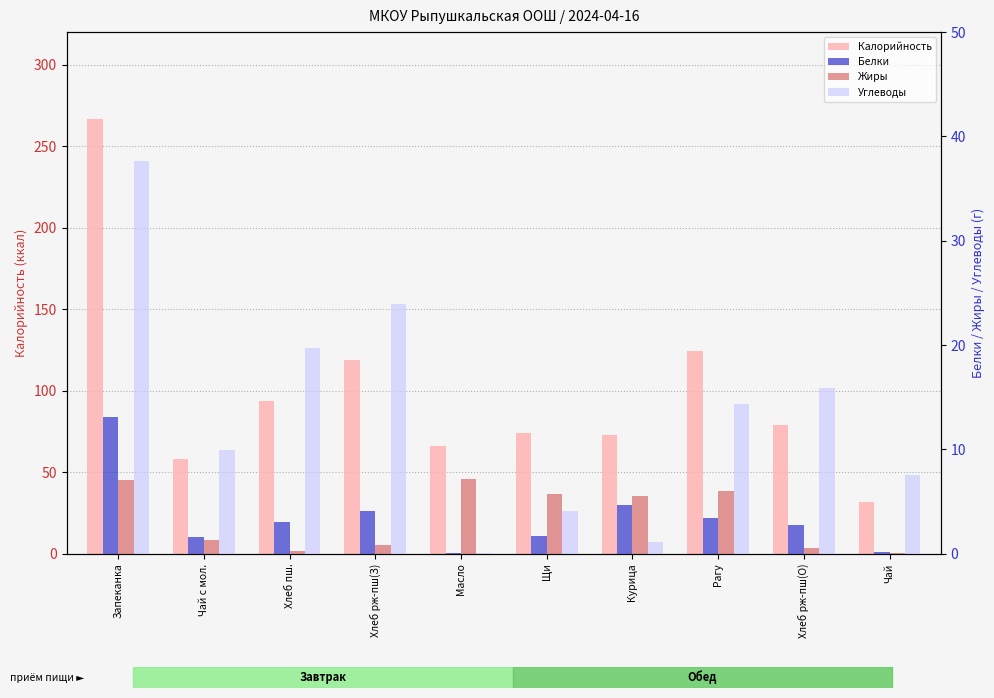

List the labels in order of Углеводы value, smallest first.

Масло, Курица, Щи, Чай, Чай с мол., Рагу, Хлеб рж-пш(О), Хлеб пш., Хлеб рж-пш(З), Запеканка